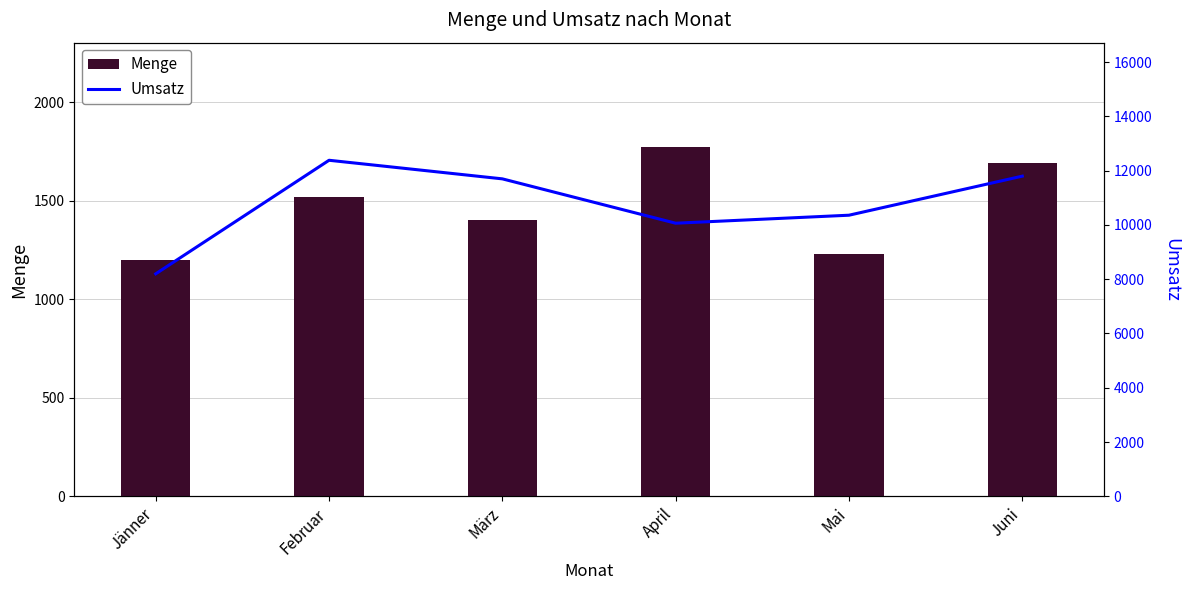

At which label does Umsatz reach its minimum?

Jänner